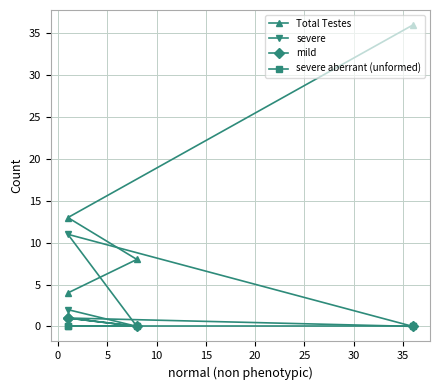

True or false: Total Testes and mild intersect in this chart.

False